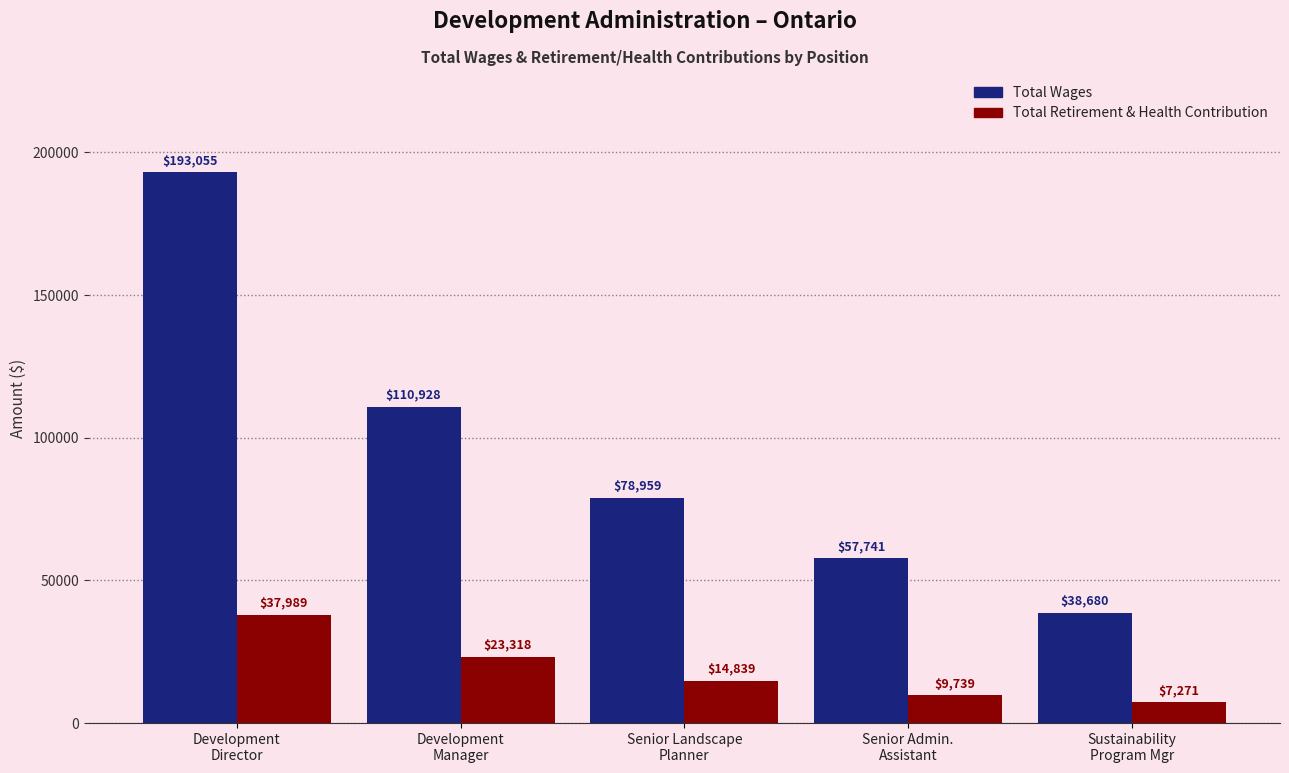

What is the difference between the highest and lowest values at Sustainability
Program Mgr?

31409